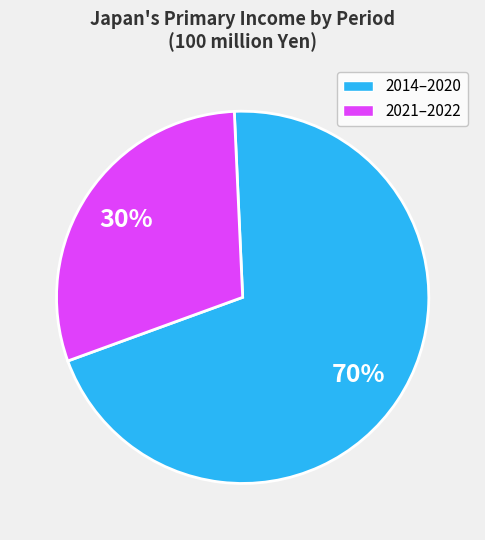

Is there a majority slice in this chart?

Yes